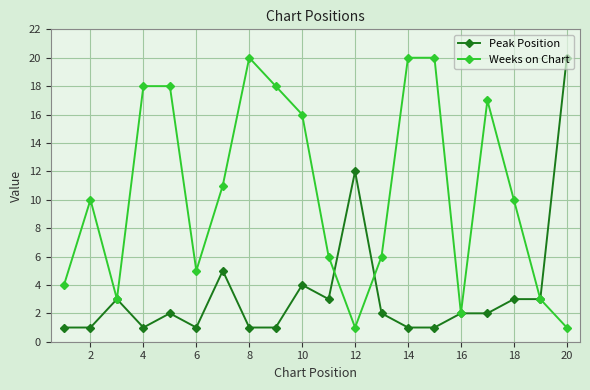

Does the chart have visible grid lines?

Yes